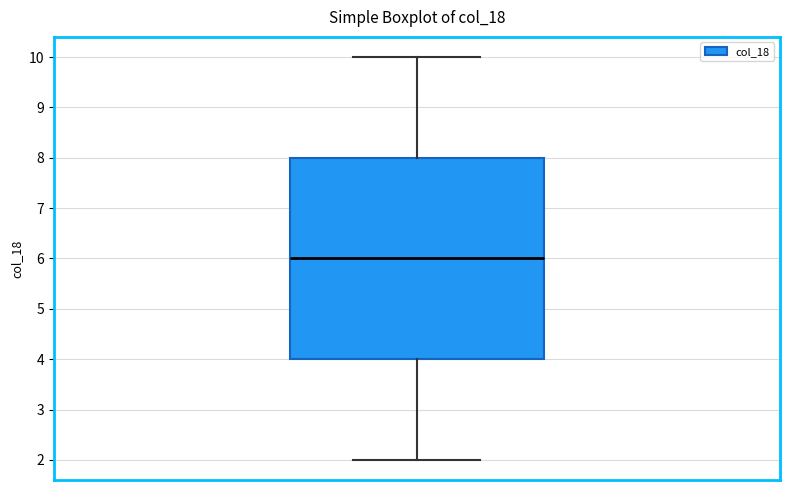

Read this box plot against the y-axis: the position of the median line, the range covered by the box, and the ends of both whiskers. The values are not printed on the chart, so give them approximately, as read against the axis.

median 6, box 4 to 8, whiskers 2 to 10